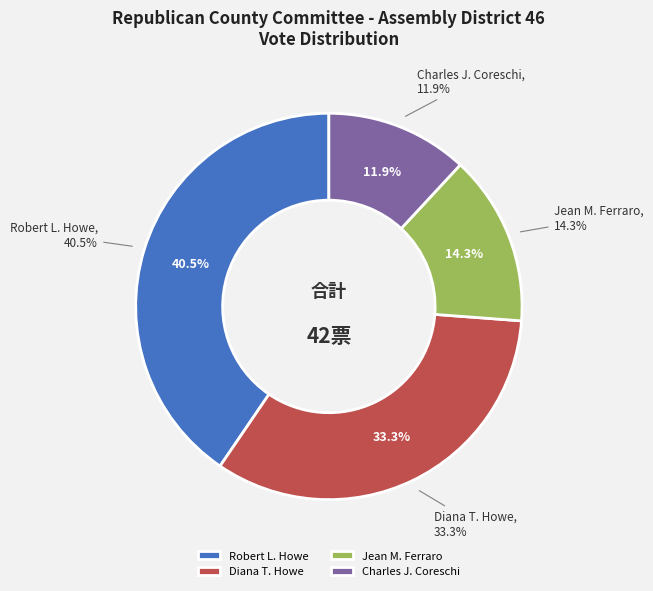

Rank the categories by value from lowest to highest.

Charles J. Coreschi, Jean M. Ferraro, Diana T. Howe, Robert L. Howe